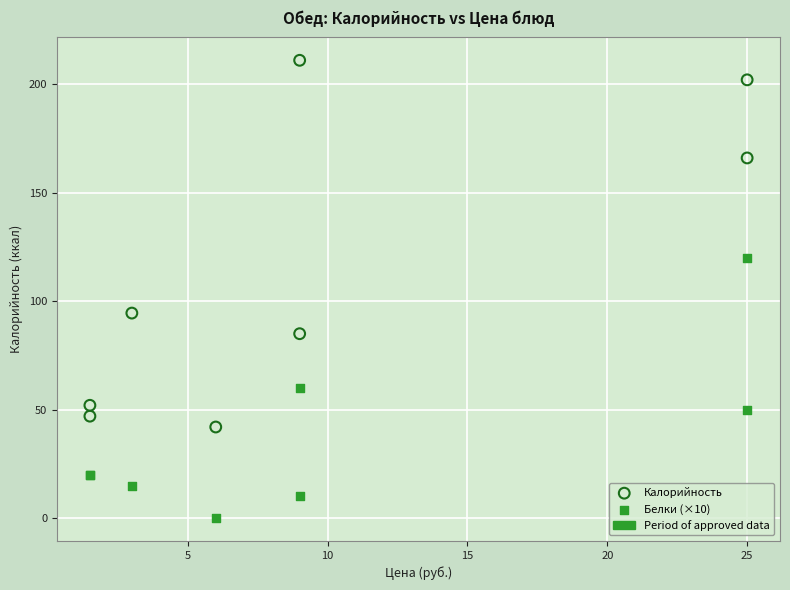

In the Калорийность series, what Y value is closest to 126?

94.5